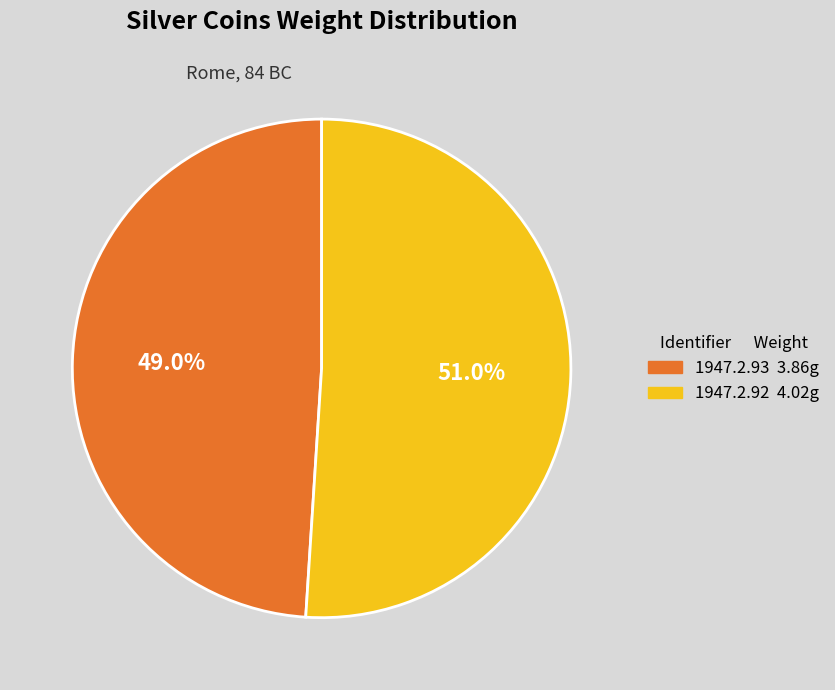

Combined, do 1947.2.93 and 1947.2.92 account for over 50%?

Yes